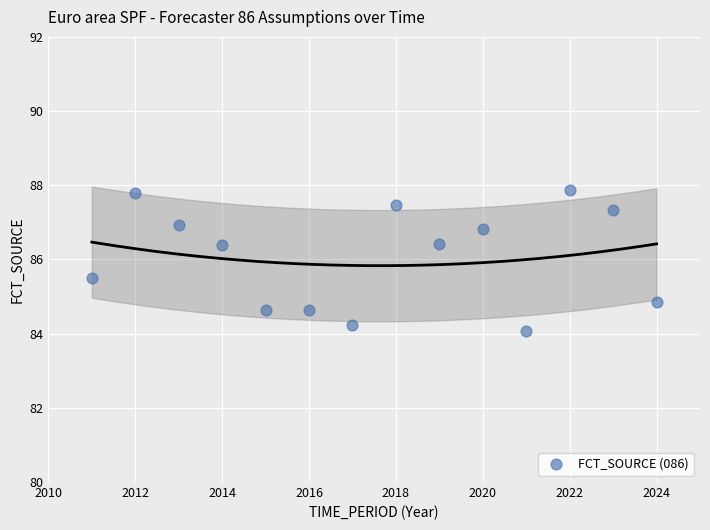

What is the range of X values (max minus min)?

13.0